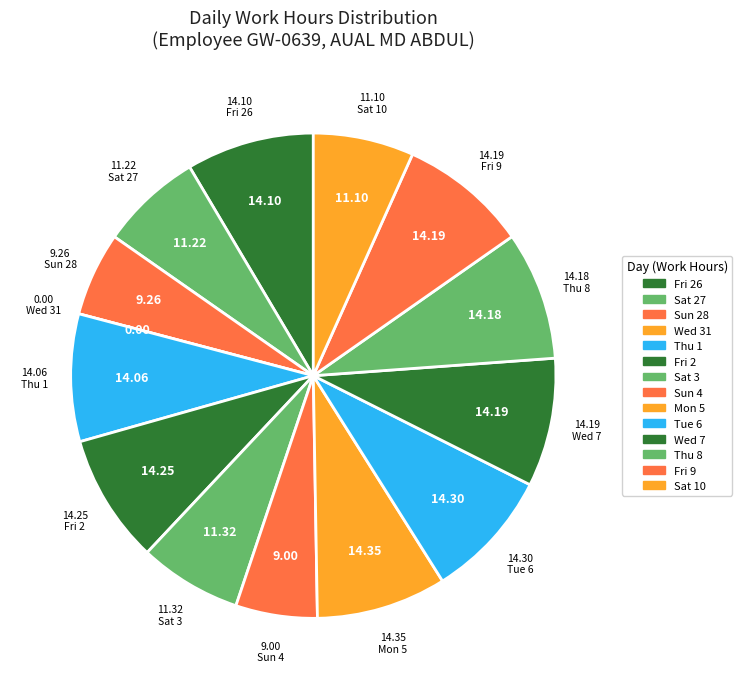

The Thu 8 slice represents 9% of the pie. True or false?

True